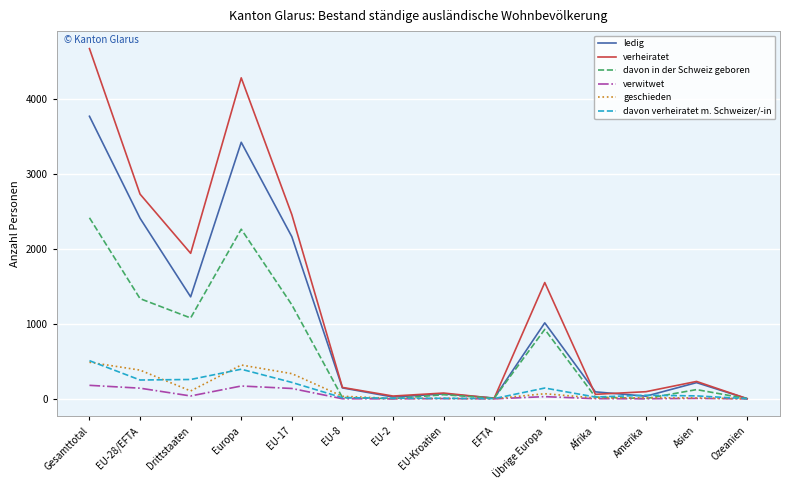

Which series has the widest spread of values?

verheiratet